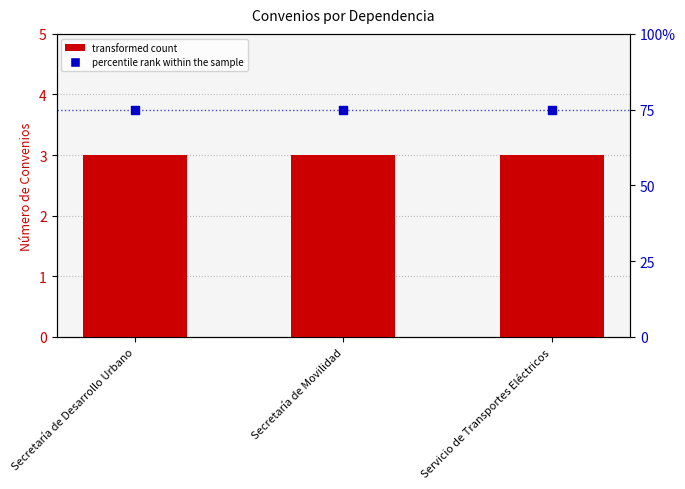

Is the value of percentile rank within the sample at Servicio de Transportes Eléctricos greater than the value of transformed count at Secretaría de Desarrollo Urbano?

Yes